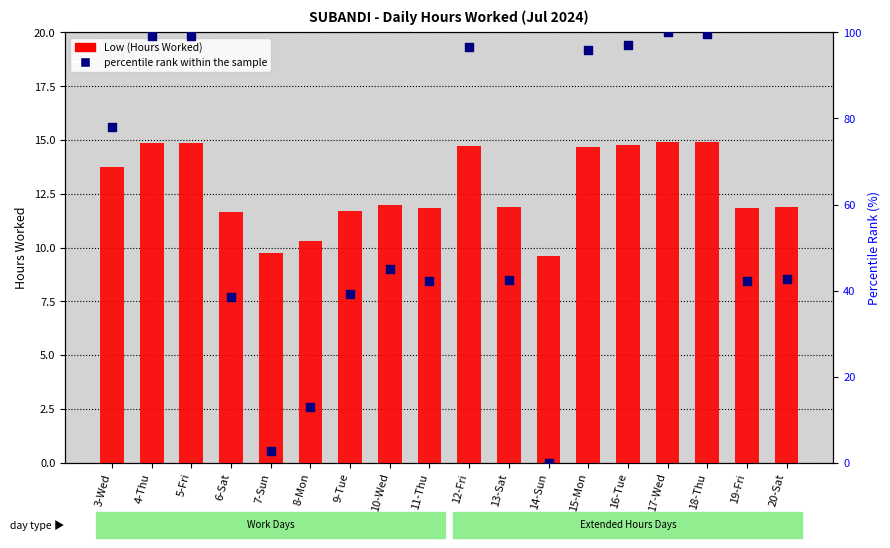

What is the total value across all series at 16-Tue?

111.9